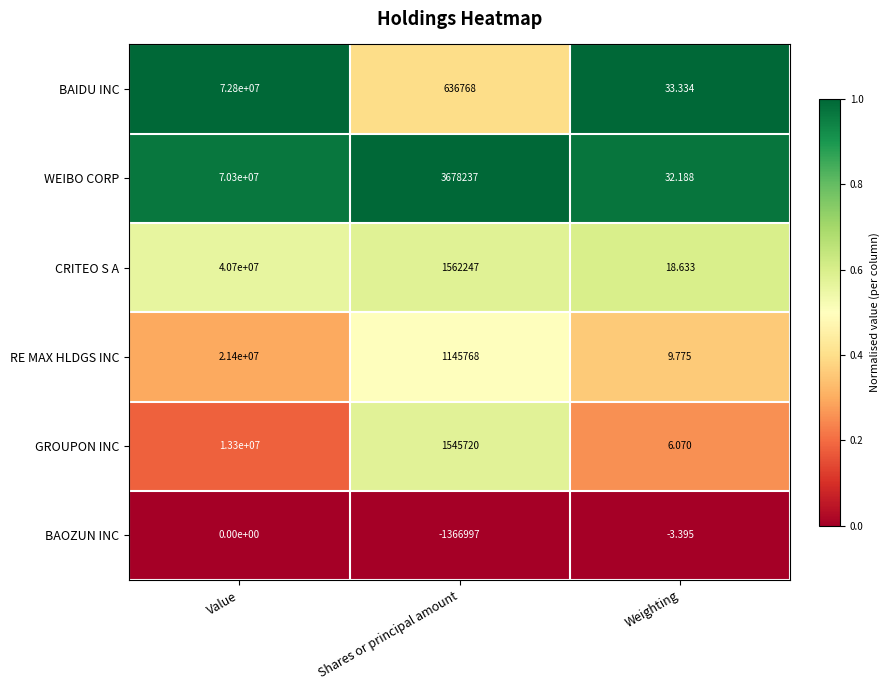

Rank the categories by WEIBO CORP value from lowest to highest.

Weighting, Shares or principal amount, Value